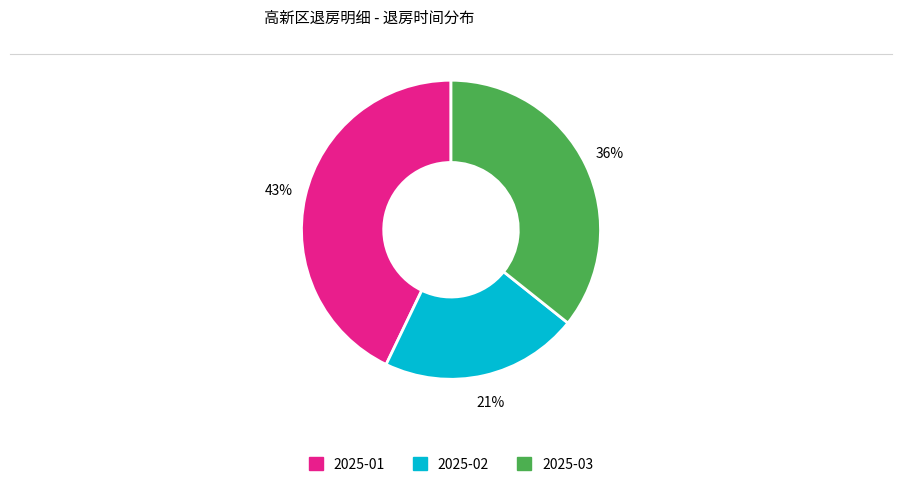

Count the number of slices in the pie.

3